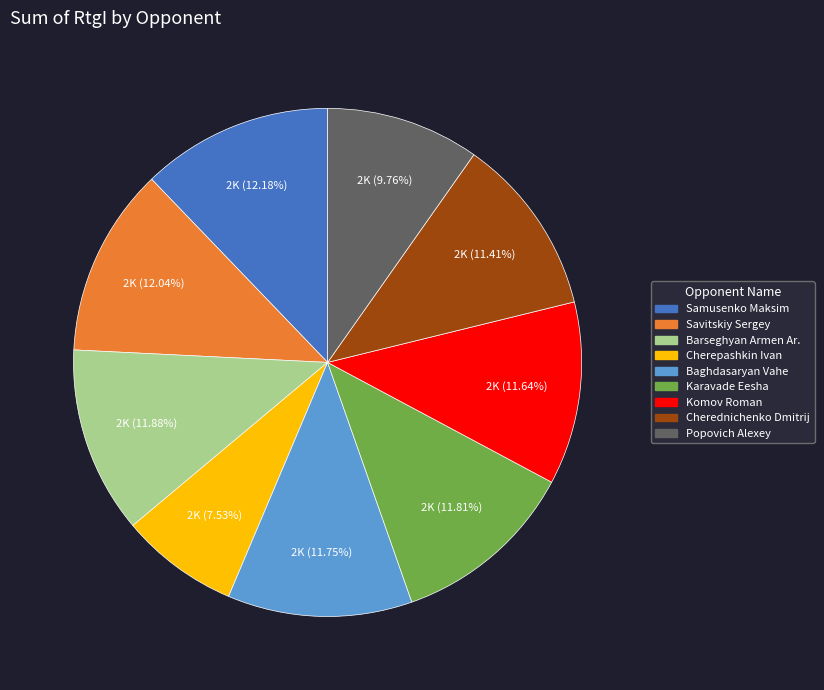

Is Savitskiy Sergey the majority of the pie?

No